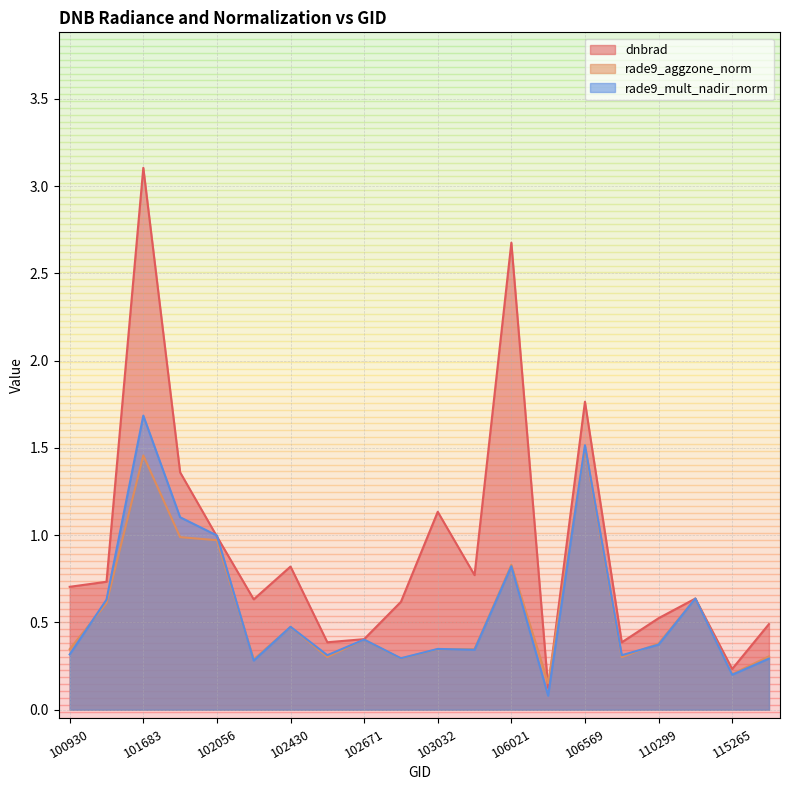

At how many categories does at least one series exceed 2?

2